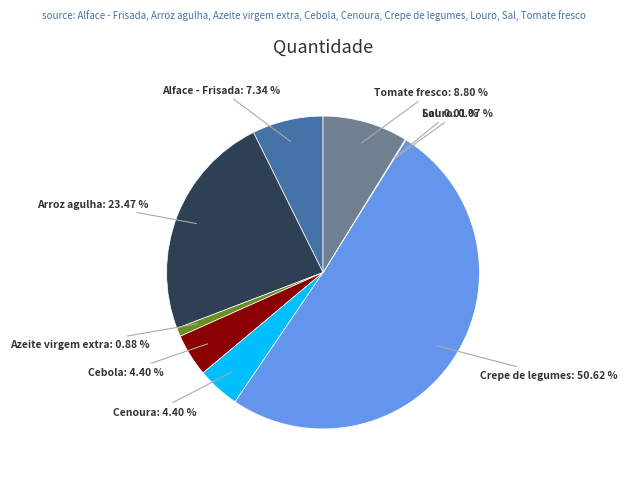

Rank the categories by value from highest to lowest.

Crepe de legumes, Arroz agulha, Tomate fresco, Alface - Frisada, Cebola, Cenoura, Azeite virgem extra, Louro, Sal